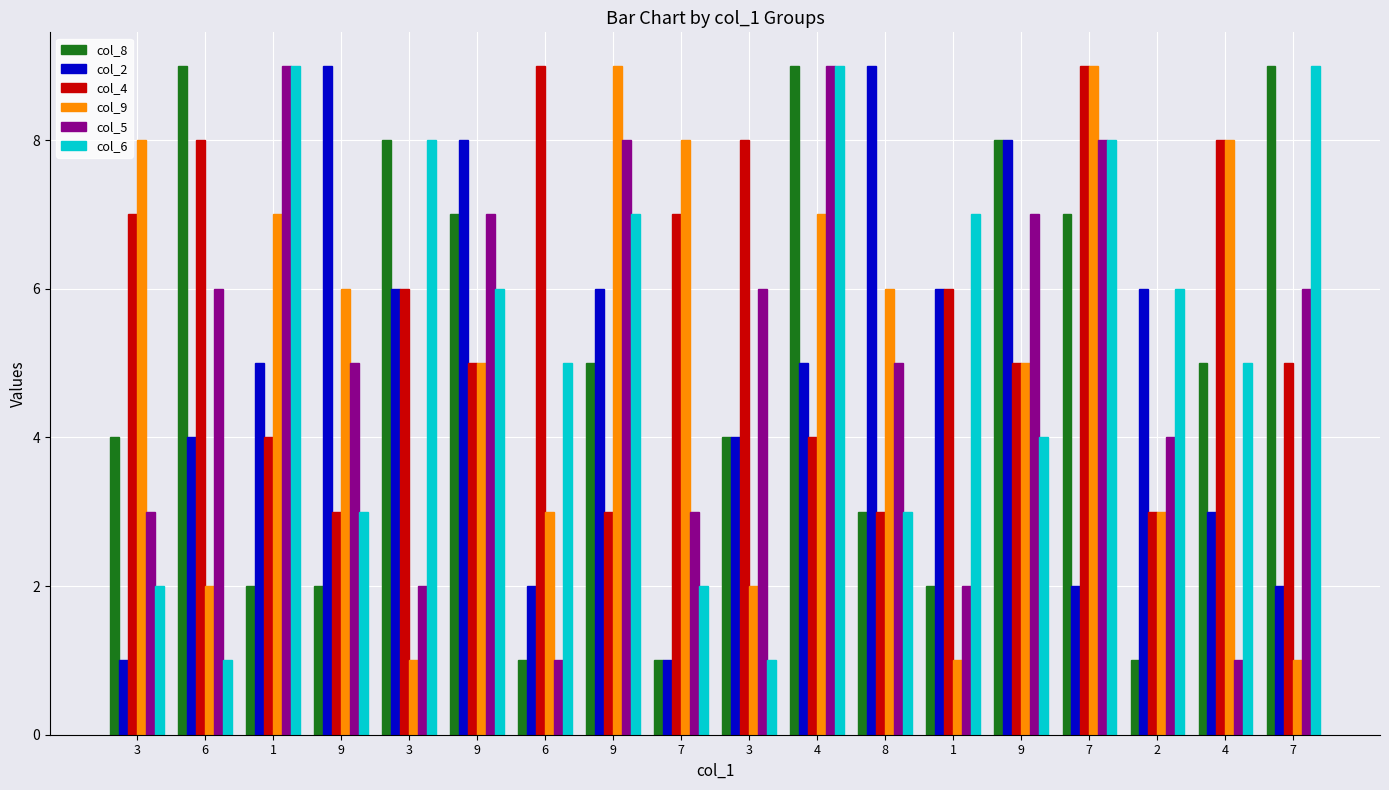

List the labels in order of col_4 value, largest first.

6, 7, 6, 3, 4, 3, 7, 3, 1, 9, 9, 7, 1, 4, 9, 9, 8, 2